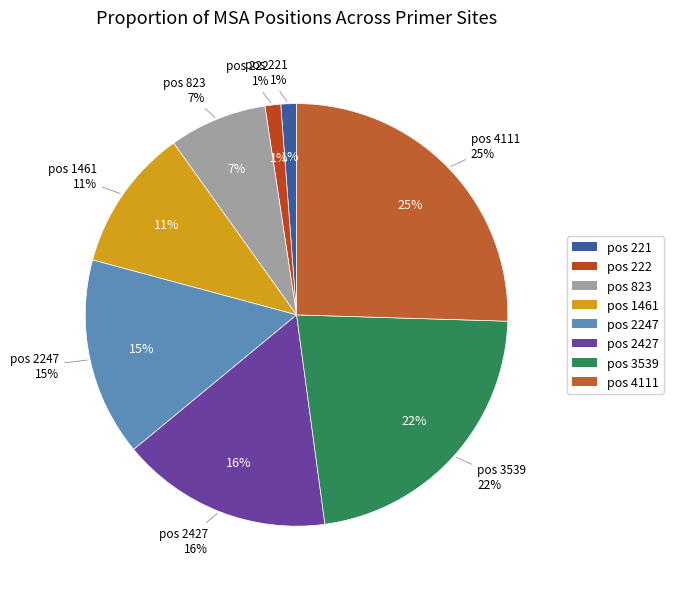

True or false: 4111 accounts for 20% of the total.

False